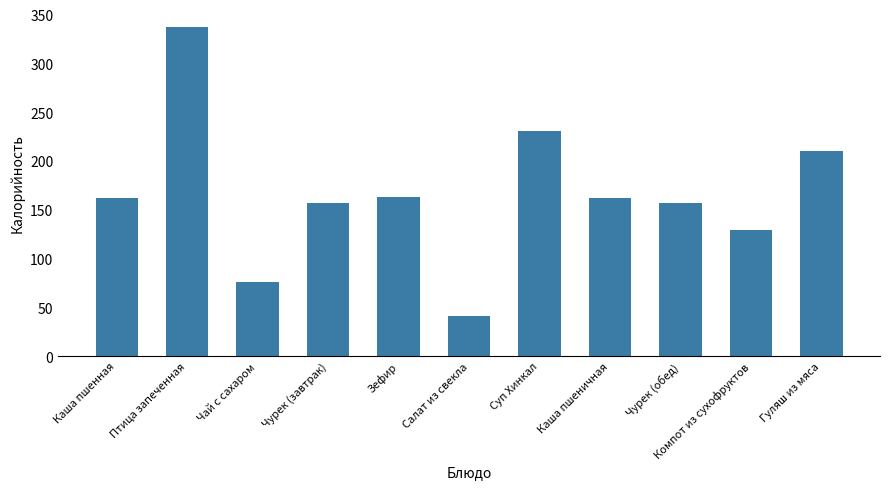

What is the label of the 9th bar from the right?

Чай с сахаром